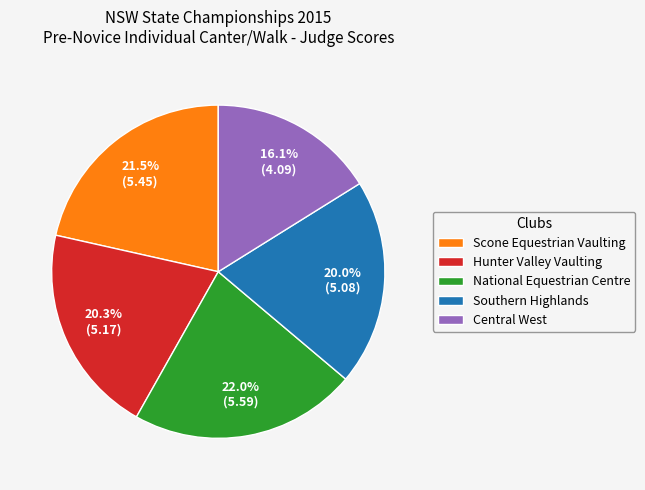

Approximately how many times larger is the value at Hunter Valley Vaulting compared to National Equestrian Centre?

0.9